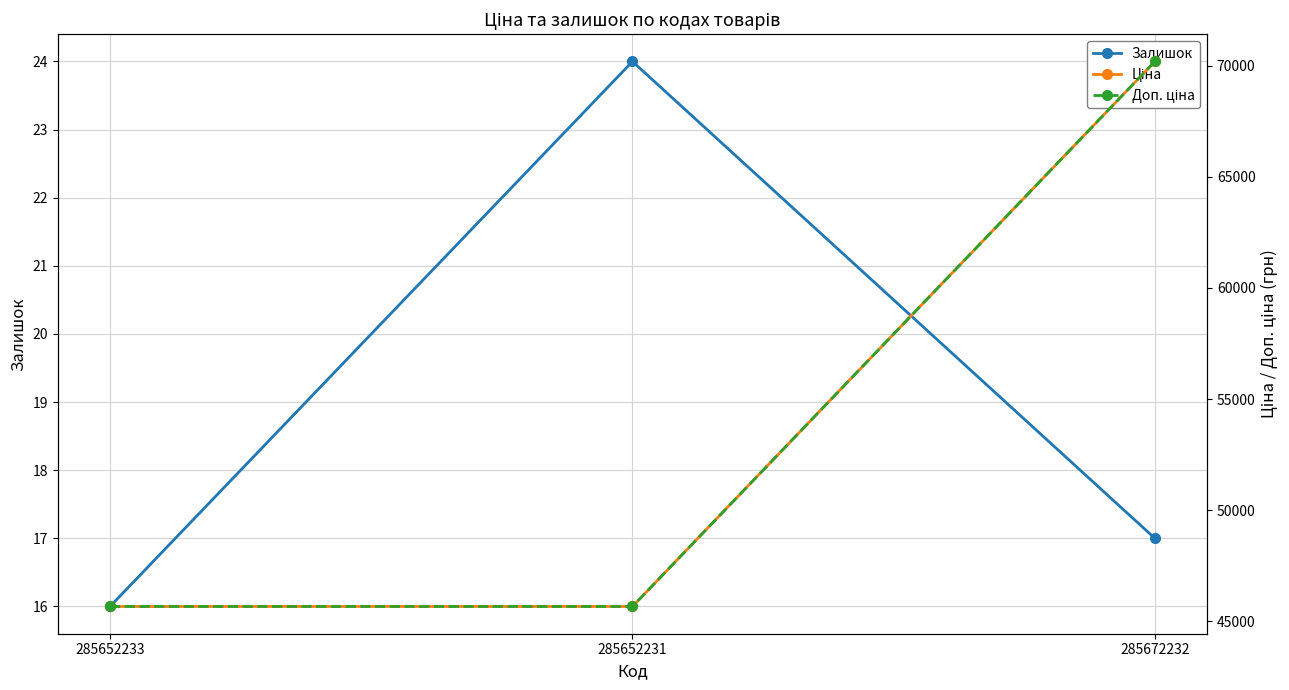

What is the approximate value of Ціна at 285672232?

70181.6